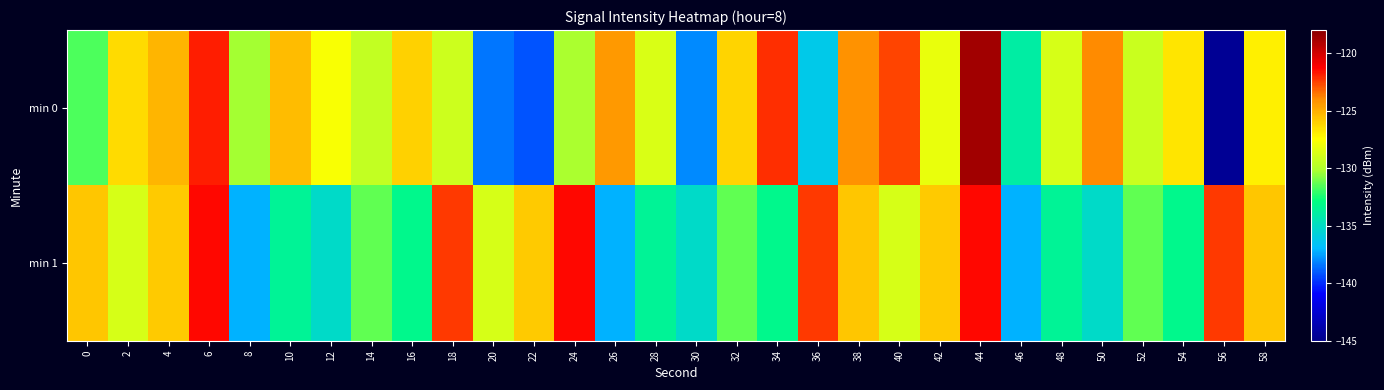

Which series changed the most between 46 and 56?

min 1